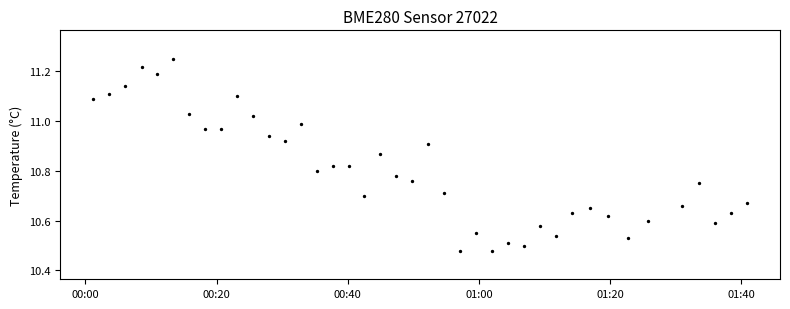

What is the range of Y values (max minus min)?

0.8